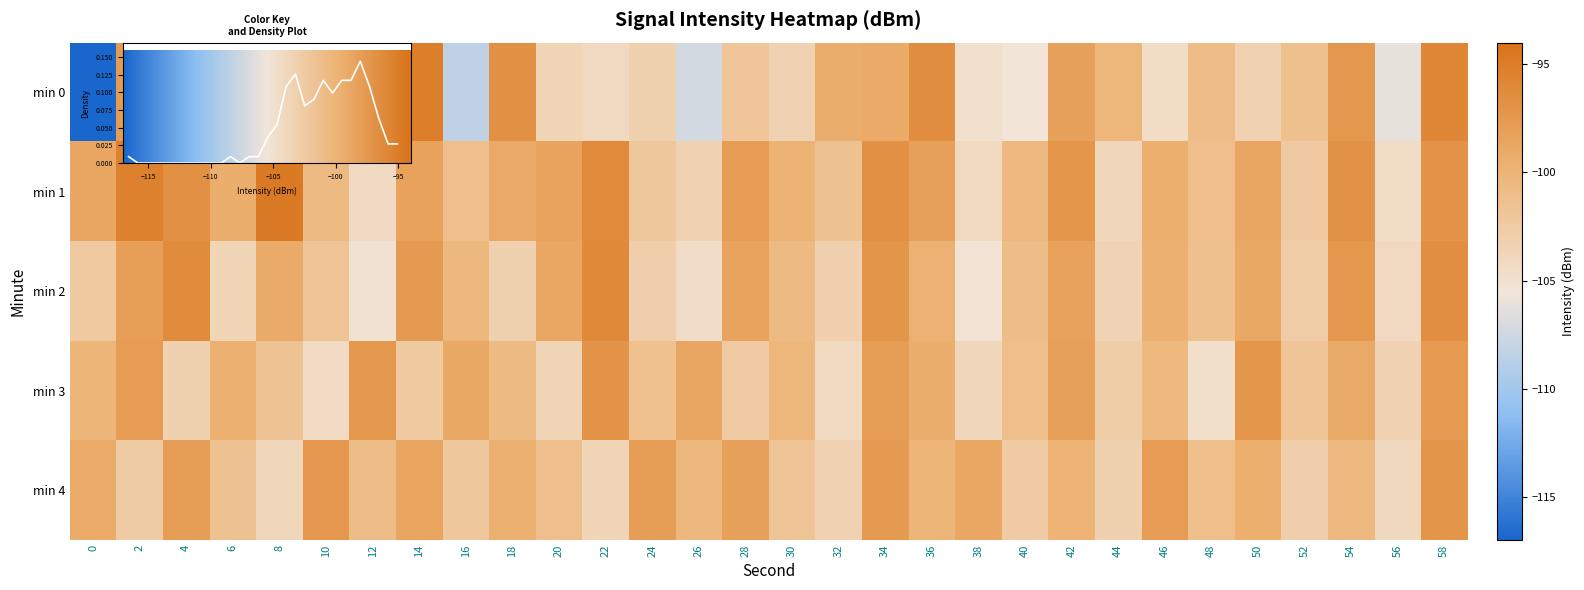

What is the difference between the 3 values at 46 and 28?

2.0